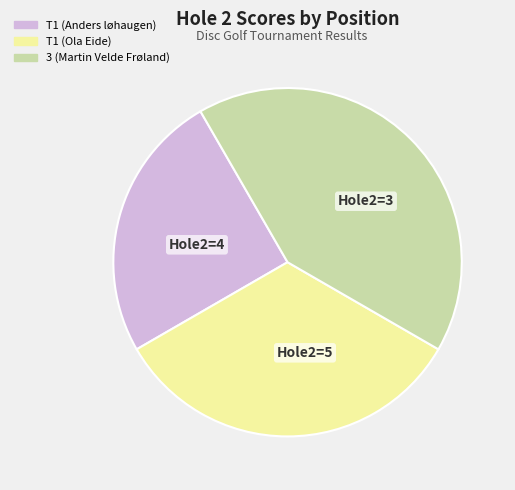

Is there any slice that represents more than half of the pie?

No